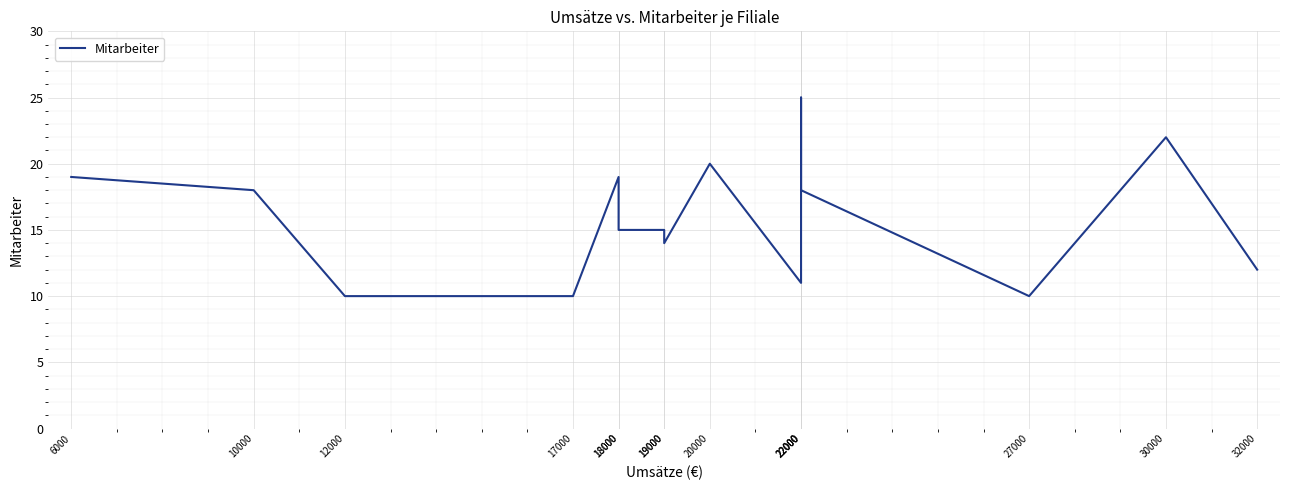

Reading left to right, extract all data points from this chart.

19	18	10	10	19	15	15	14	20	11	25	18	10	22	12